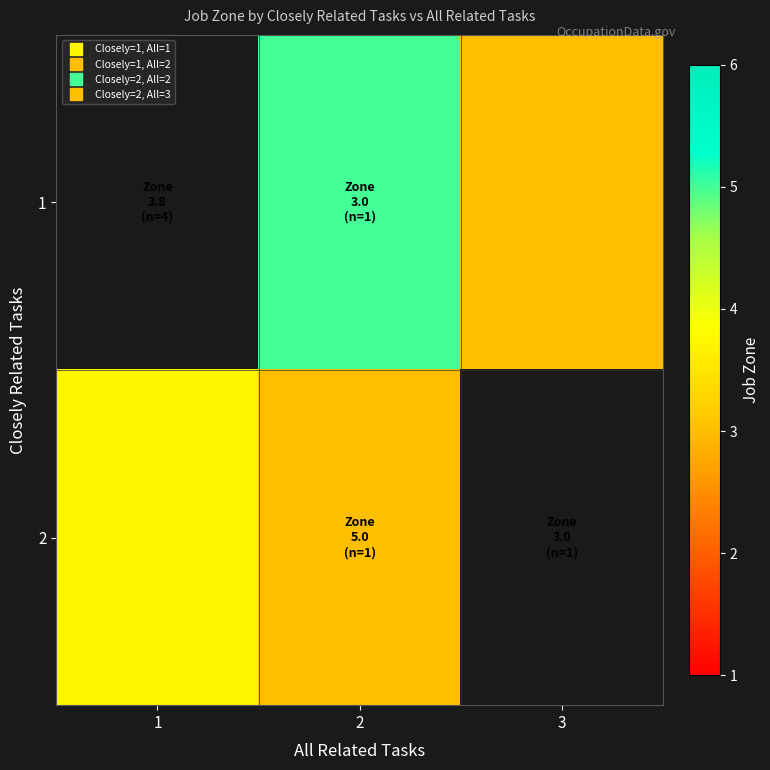

What is the spread (max minus min) of values at 2?

2.0